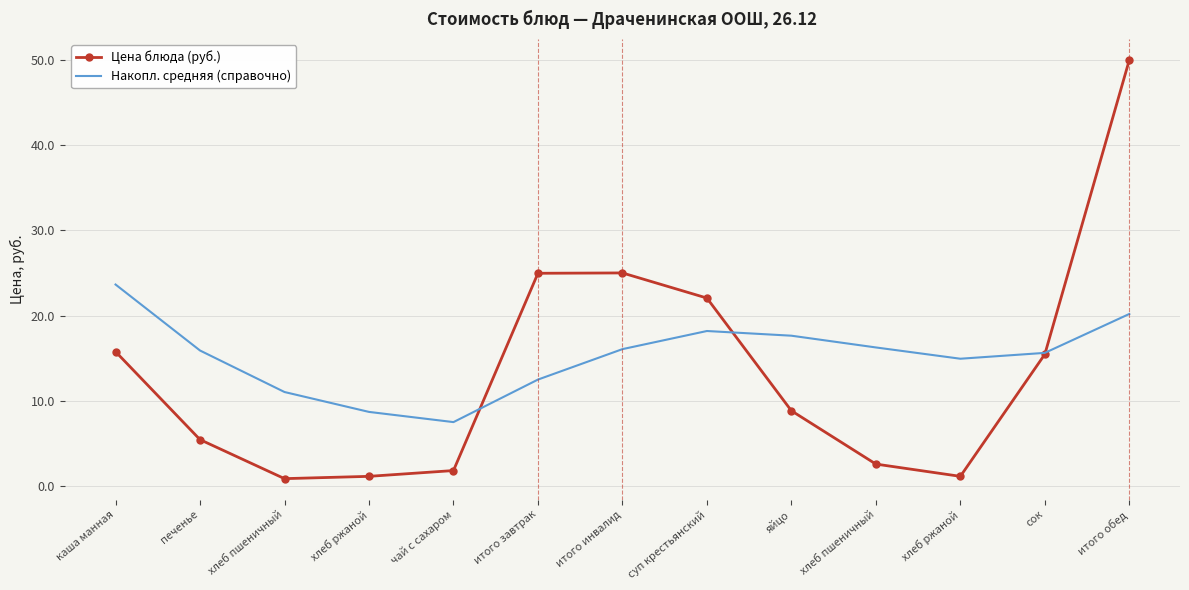

Which category has the highest value in the Цена блюда (руб.) series?

итого обед